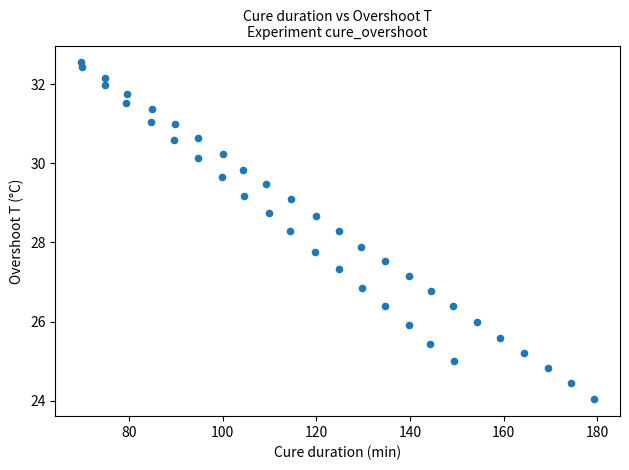

What Y value in the scatter plot is closest to 28?

27.9